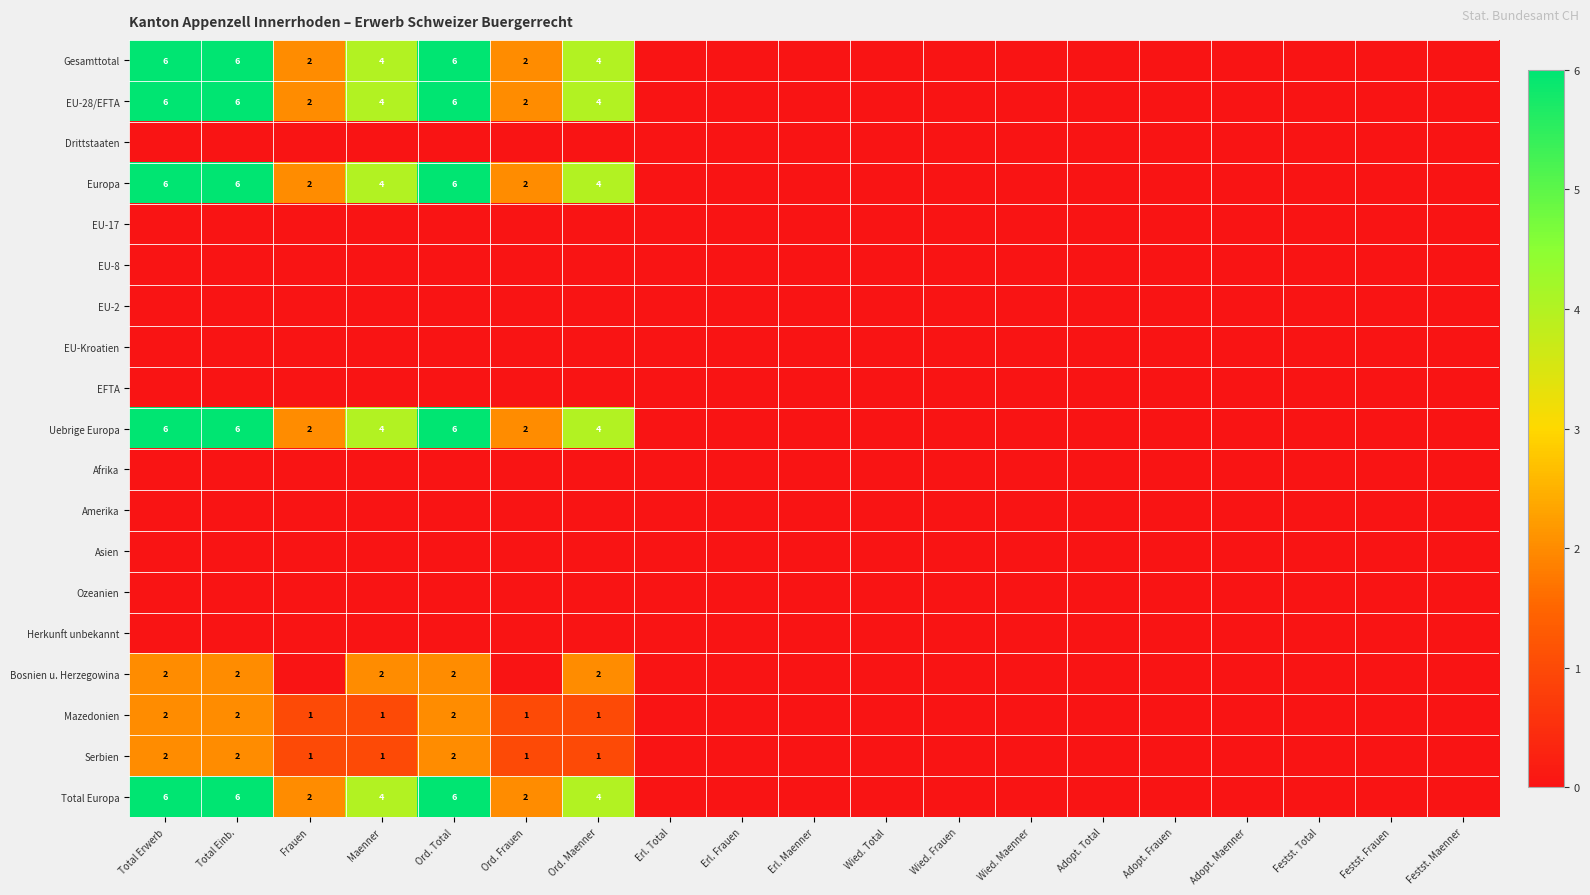

What is the difference between the EU-28/EFTA values at Maenner and Wied. Total?

4